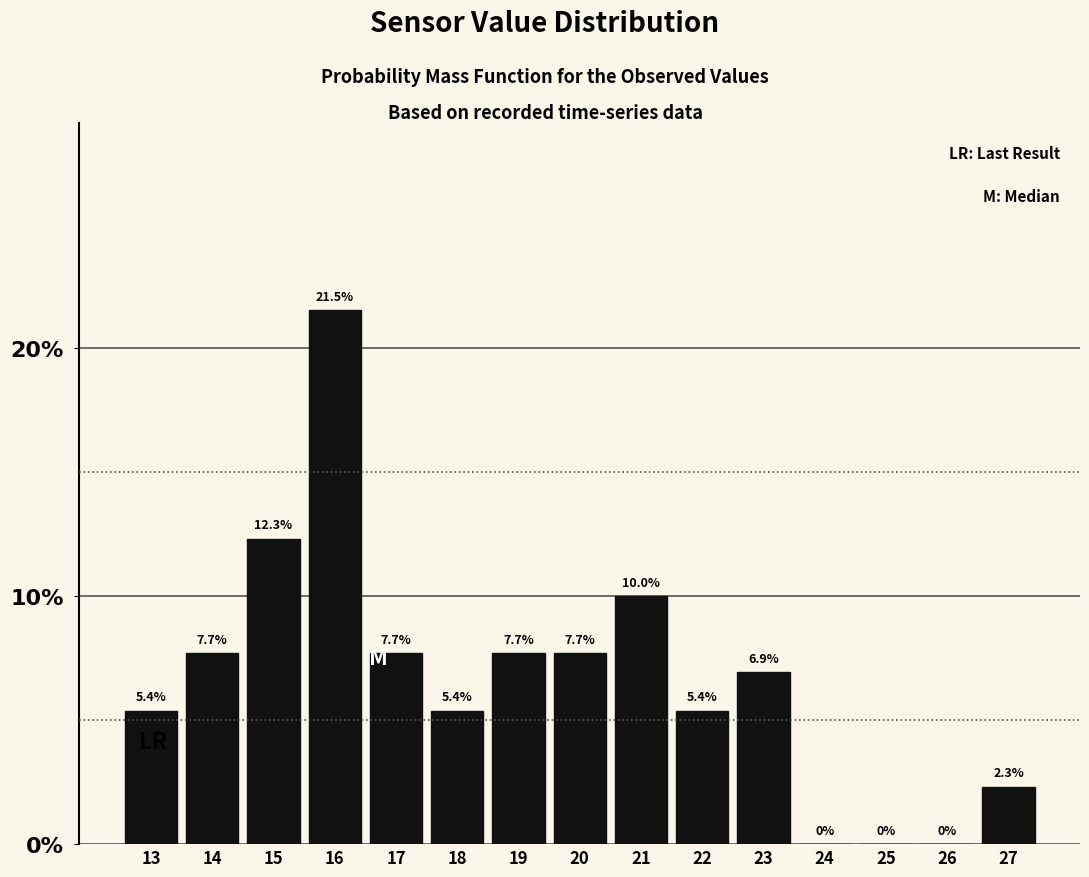

Reading left to right, list all the values displayed in this chart.

13=5.4	14=7.7	15=12.3	16=21.5	17=7.7	18=5.4	19=7.7	20=7.7	21=10.0	22=5.4	23=6.9	24=0.0	25=0.0	26=0.0	27=2.3